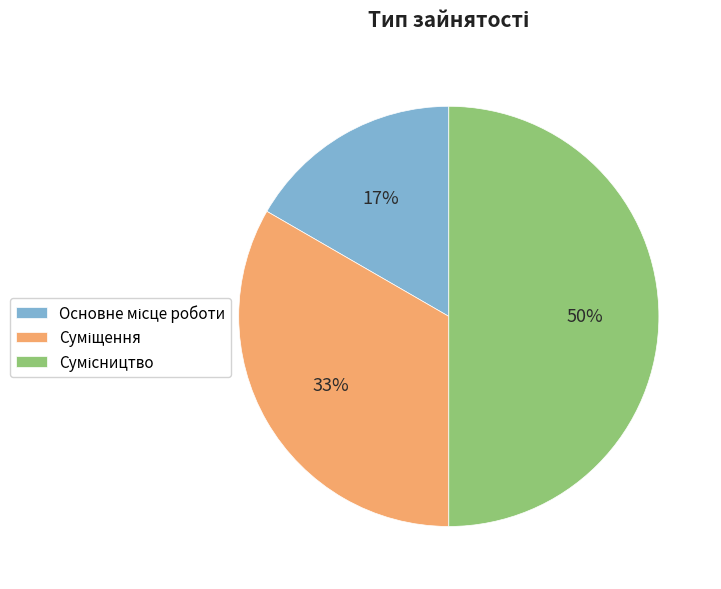

To the nearest percent, what is the average slice percentage?

33%